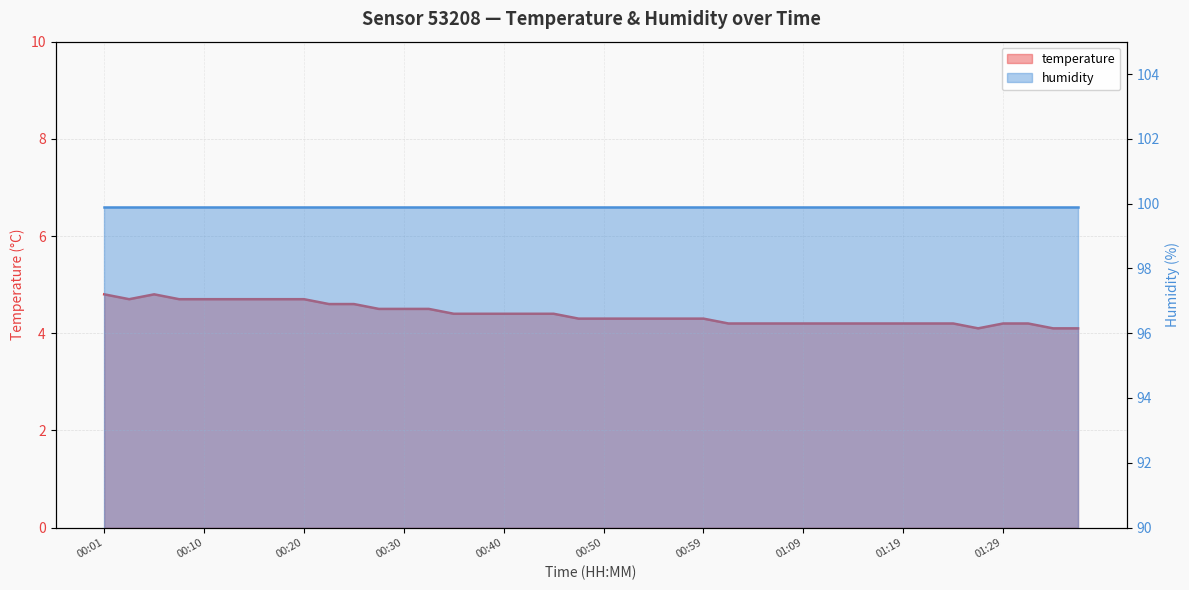

How many points are lower than both their immediate neighbors (excluding endpoints)?

2